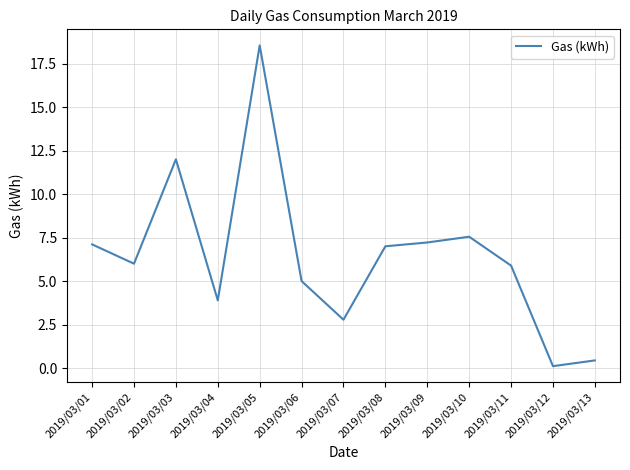

What is the difference between the values at 2019/03/07 and 2019/03/11?

3.1